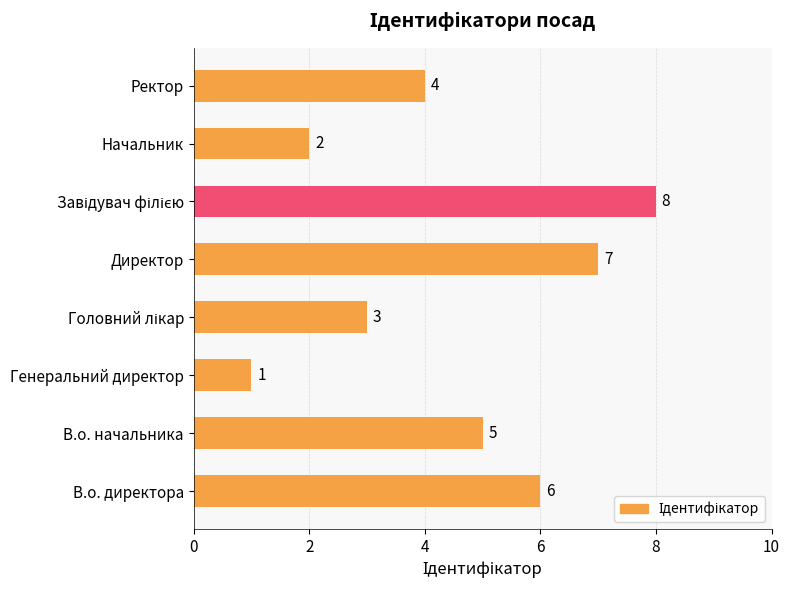

At which label is the value closest to 4?

Ректор